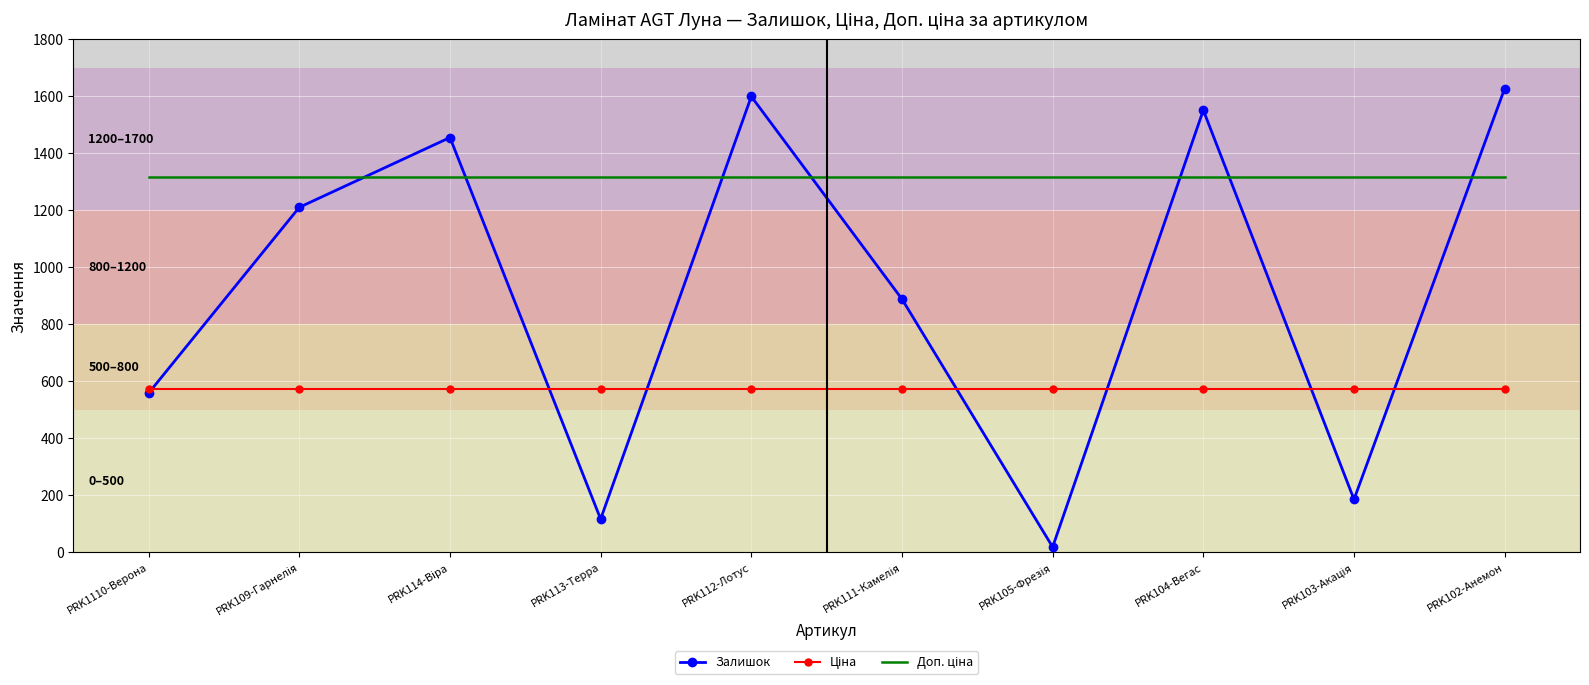

Which series has the widest spread of values?

Залишок